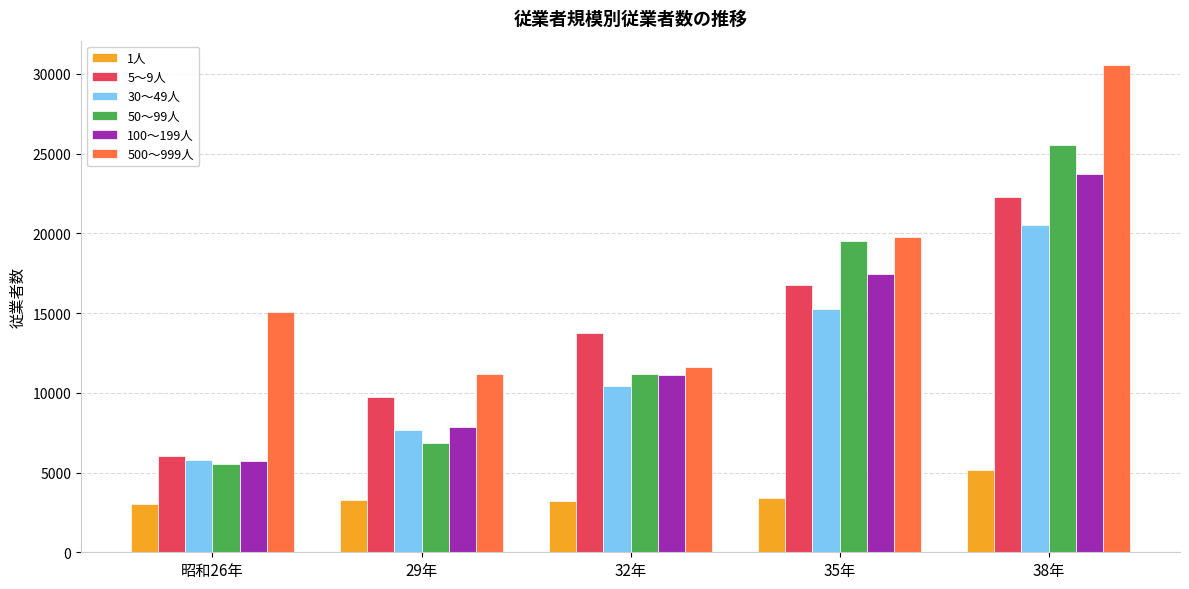

How many distinct data groups are displayed?

6